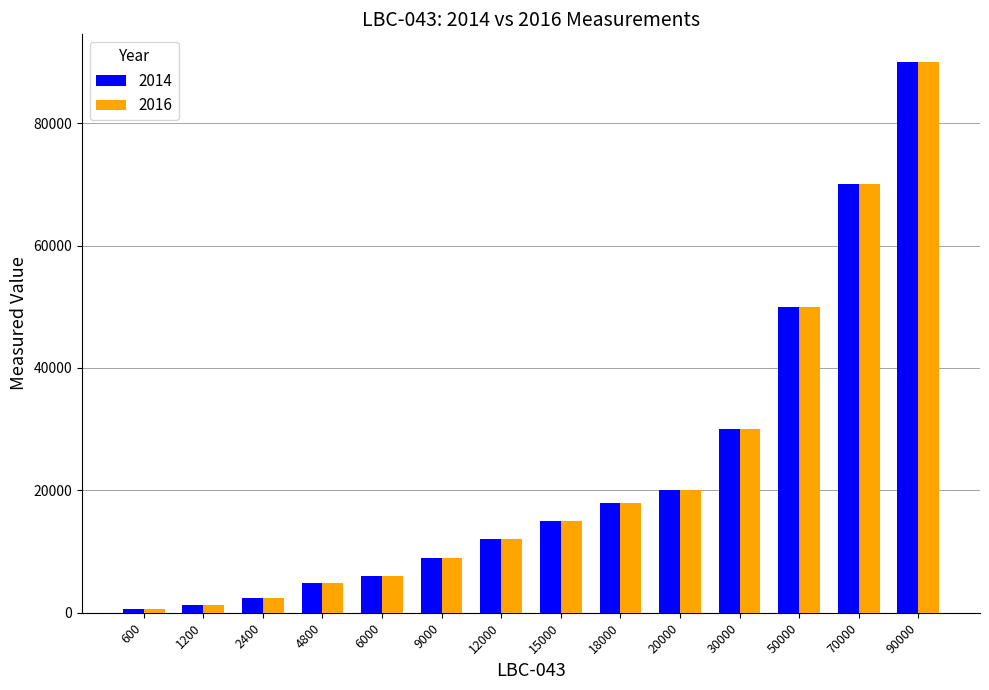

What is the maximum value shown in the chart?

89999.2